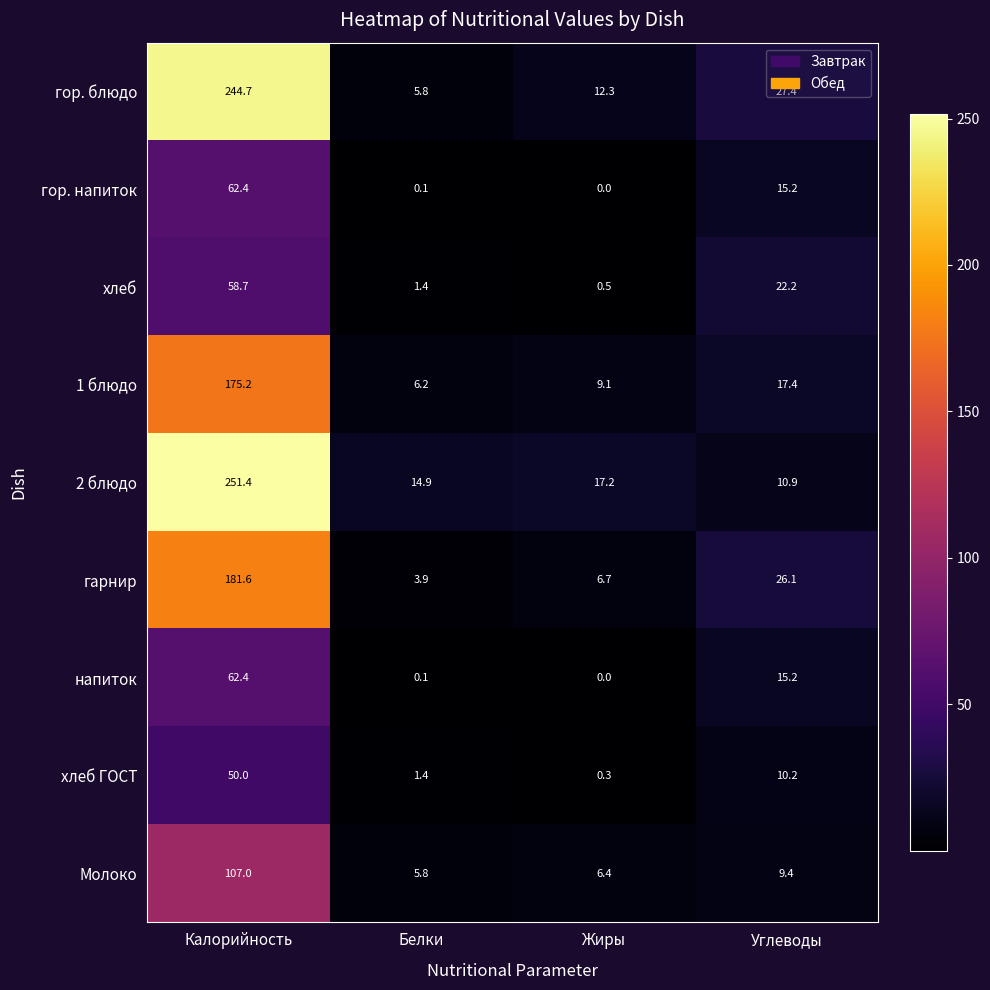

The value of гарнир at Жиры is 6.7. True or false?

True